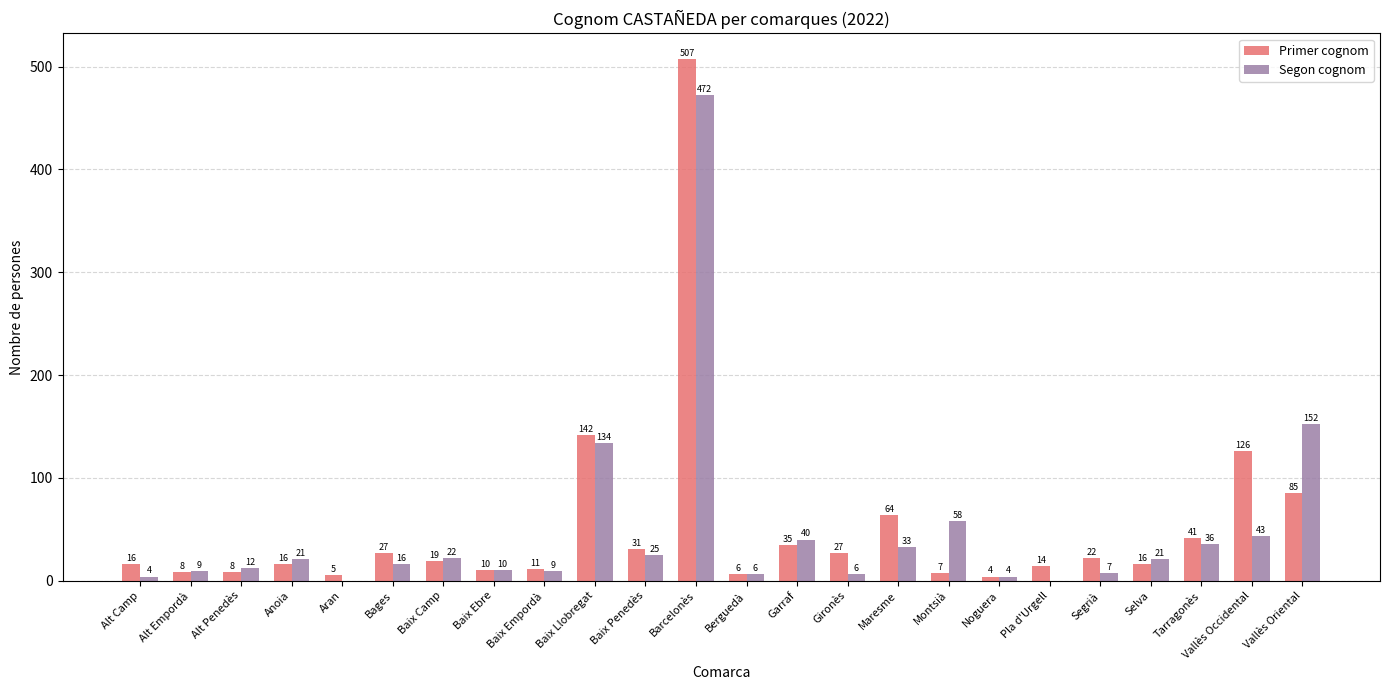

Which series changed the most between Alt Penedès and Gironès?

Primer cognom